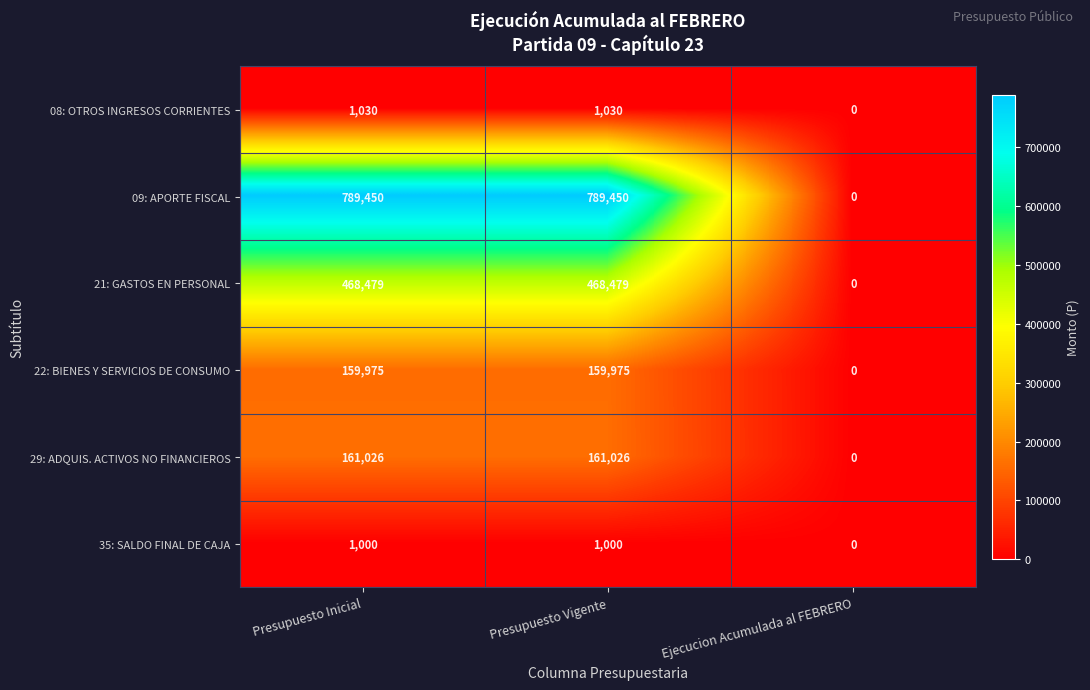

What is the maximum value shown in the chart?

789450